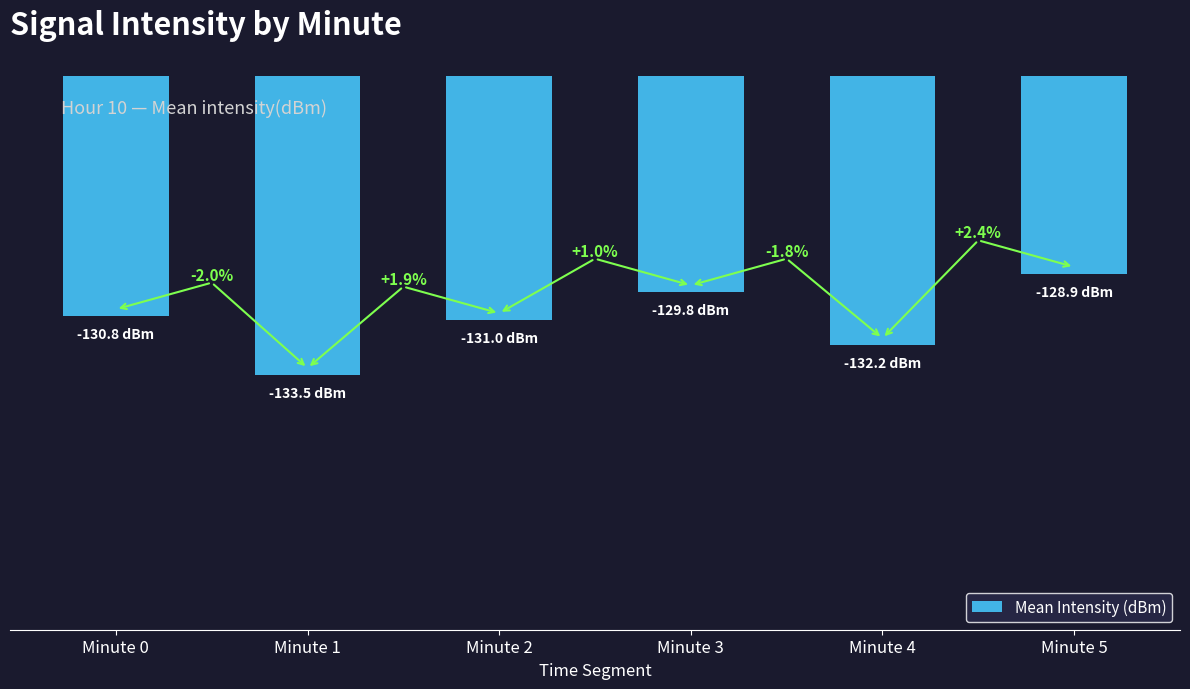

Rank the categories by value from highest to lowest.

Minute 5, Minute 3, Minute 0, Minute 2, Minute 4, Minute 1